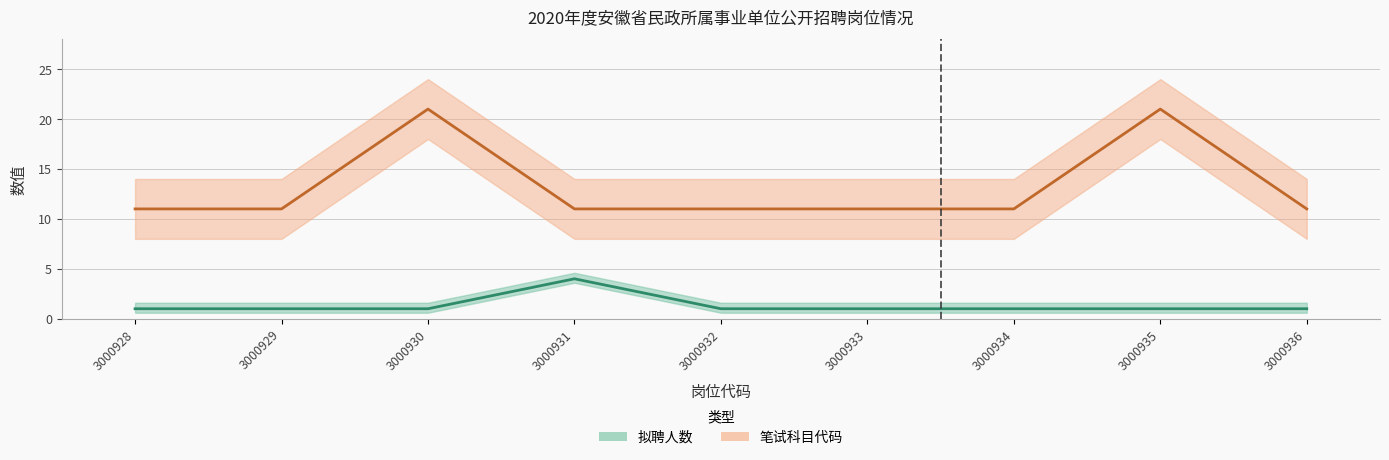

At which category is the sum across all series the highest?

3000930